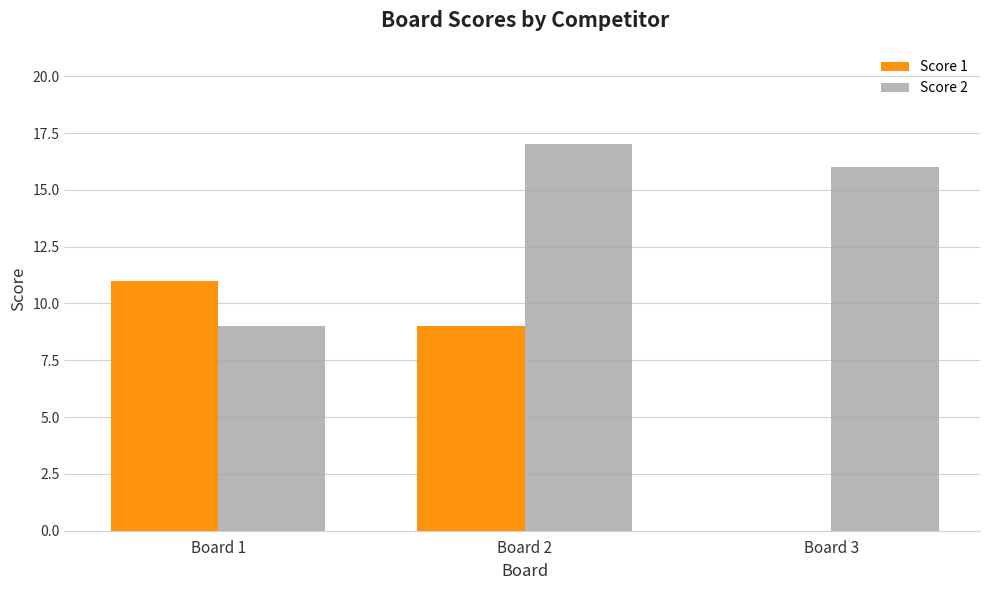

Reading left to right, what are all the values shown in this chart?

Score 1: 11	9	0
Score 2: 9	17	16